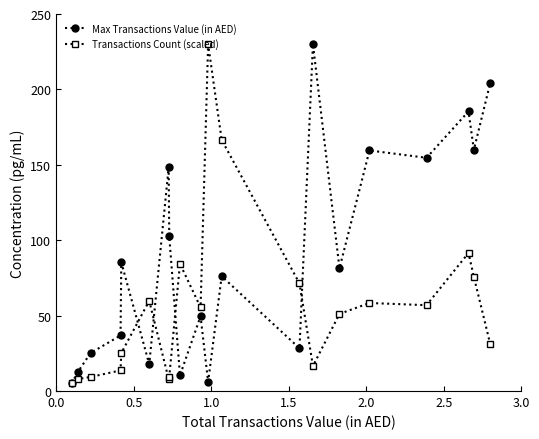

What is the maximum value for Transactions Count (scaled)?

230.0